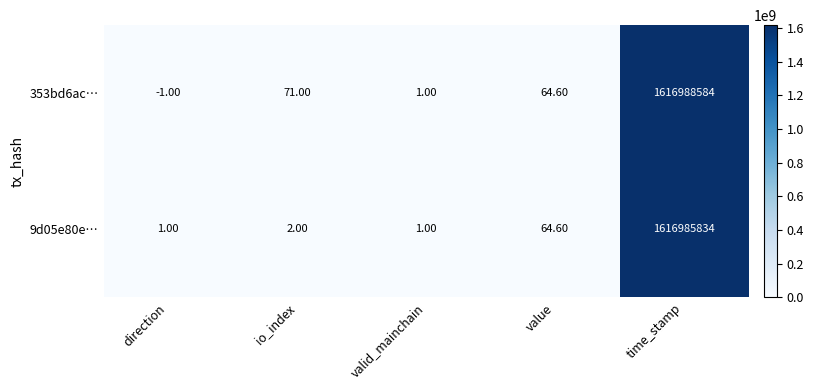

How many data points in 9d05e80e… are less than 2?

2